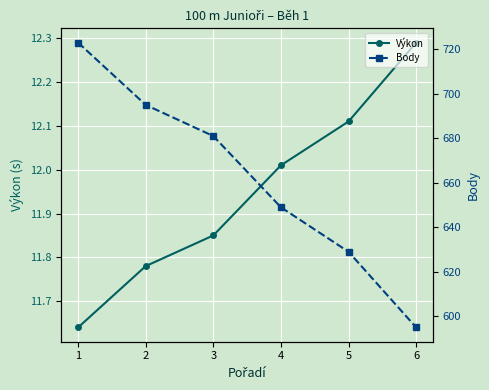

Which series has the widest spread of values?

Body